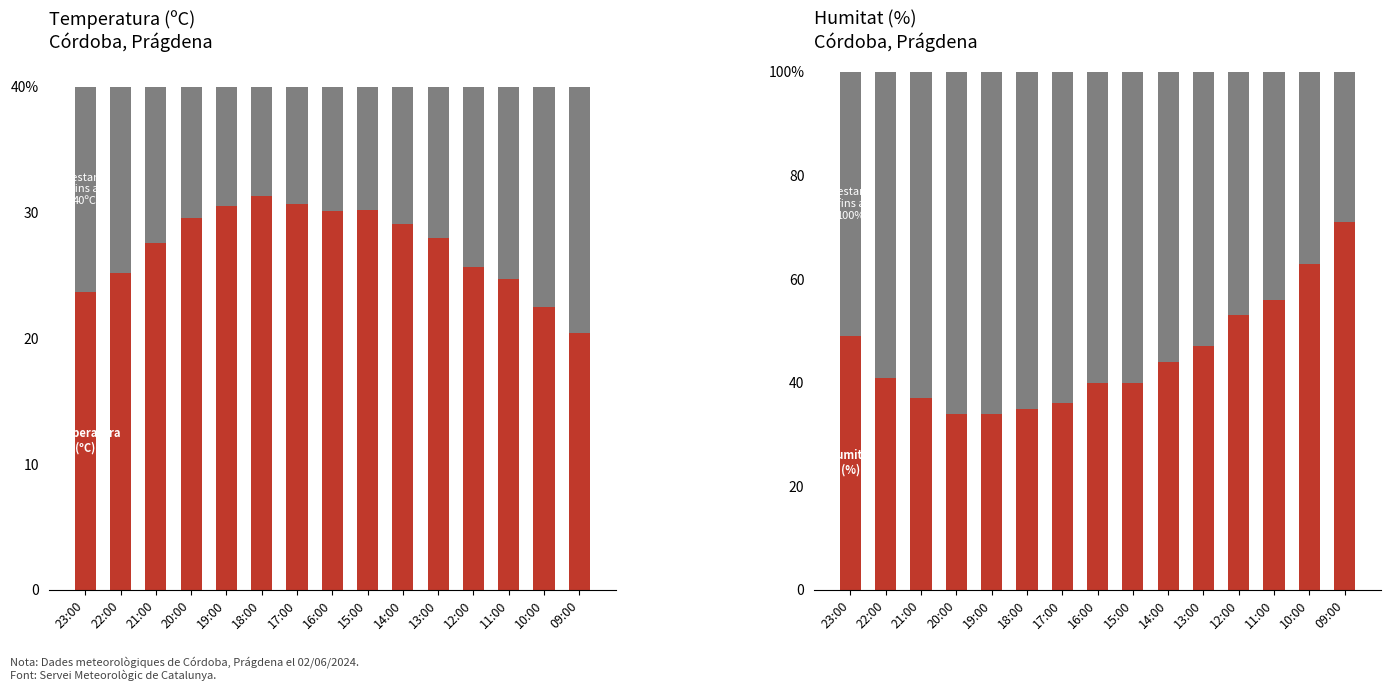

Which series has the largest range (max minus min)?

Humitat (%)